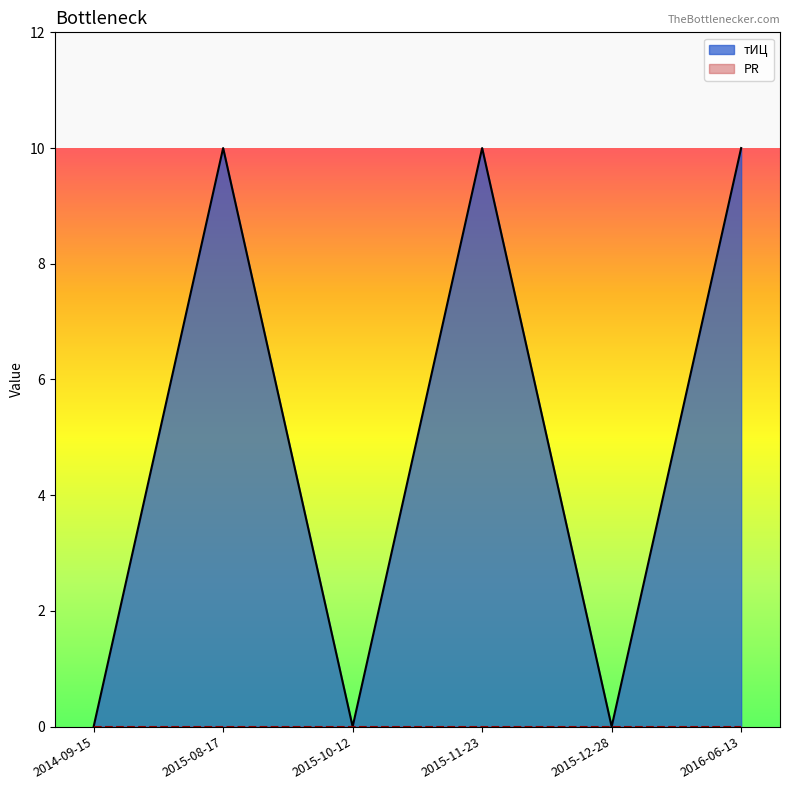

What value does the data have at 2016-06-13?

10